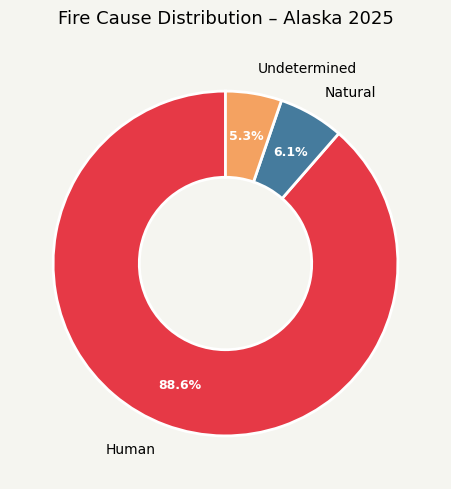

What percentage do Human and Natural together represent?

94.7%